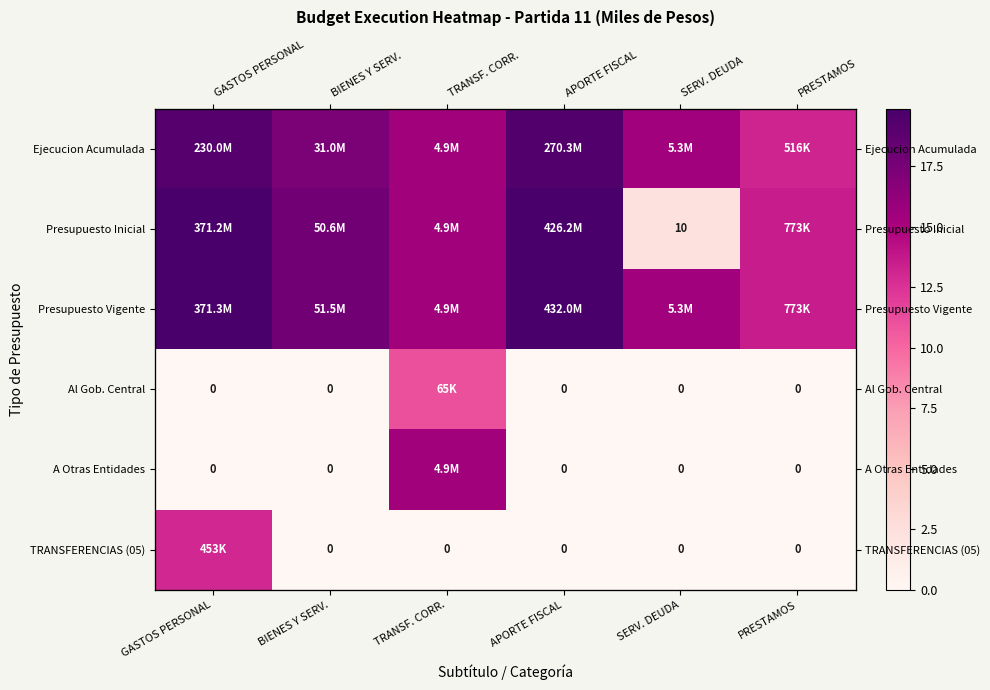

Which category has the lowest value in the Al Gob. Central series?

GASTOS PERSONAL